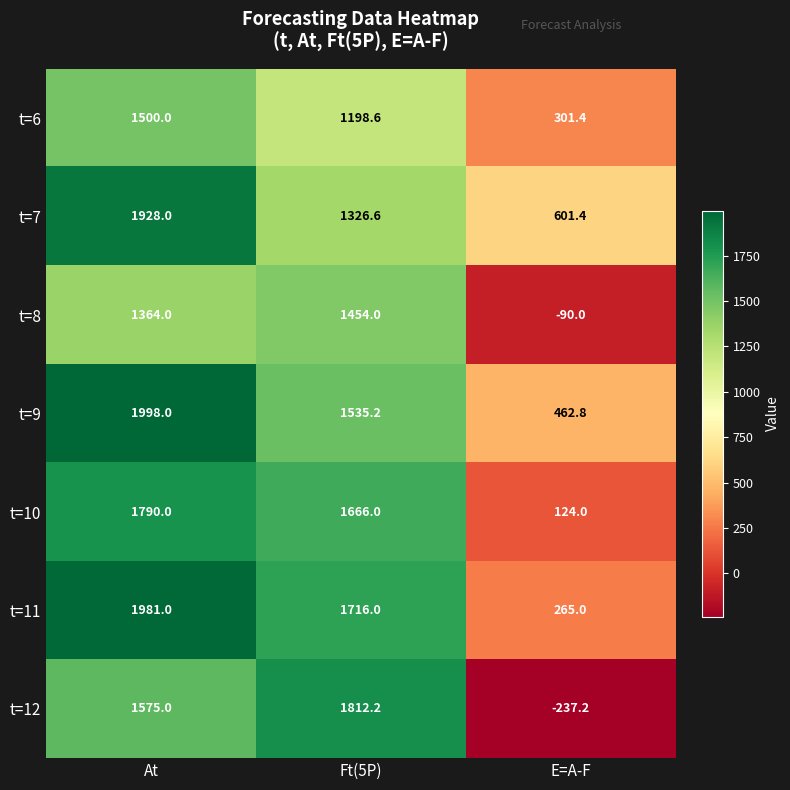

What is the lowest value of the t=8 series?

-90.0